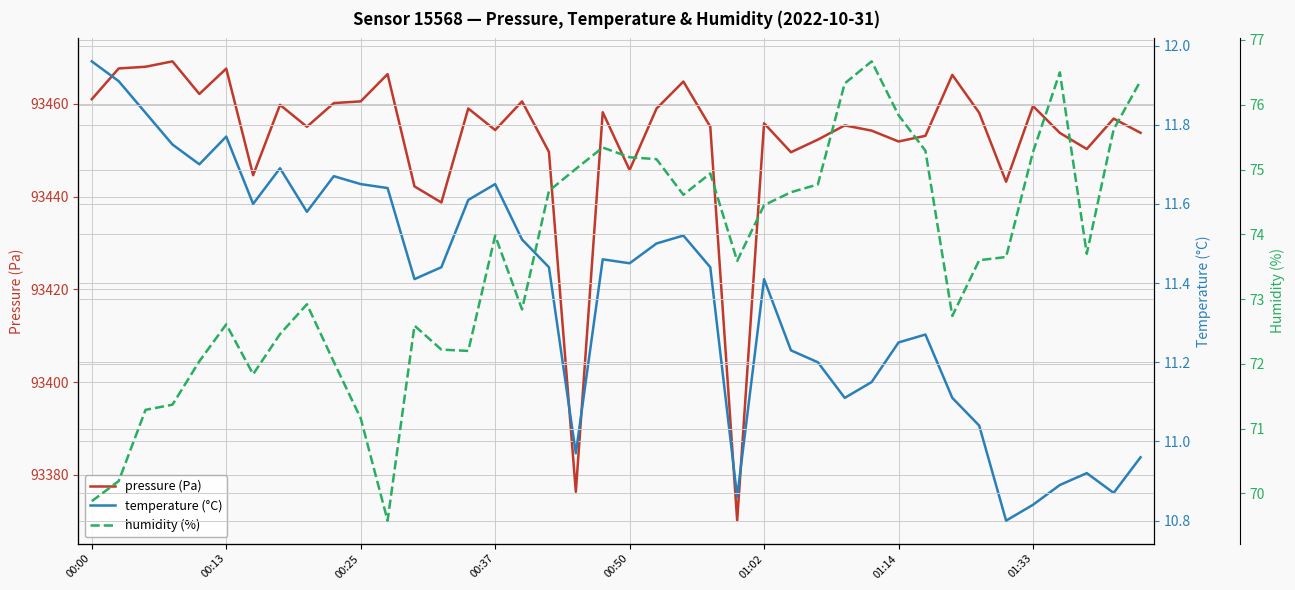

What is the sum of all pressure (Pa) values?

3738090.6